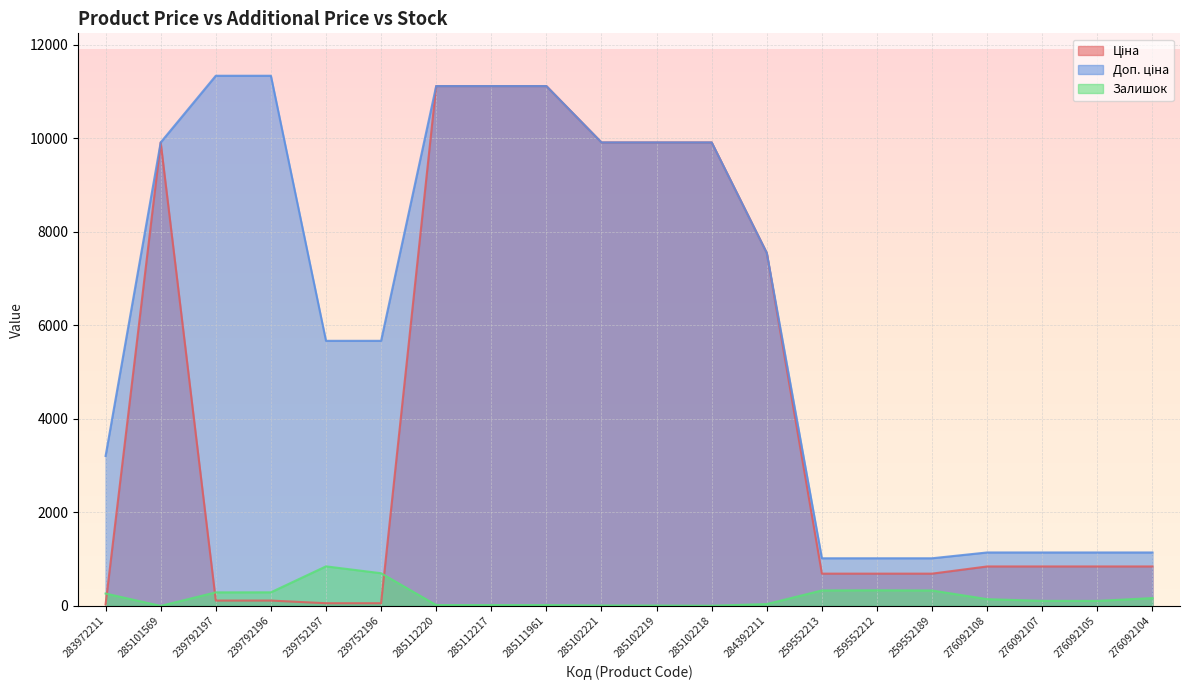

Which series has the widest spread of values?

Ціна